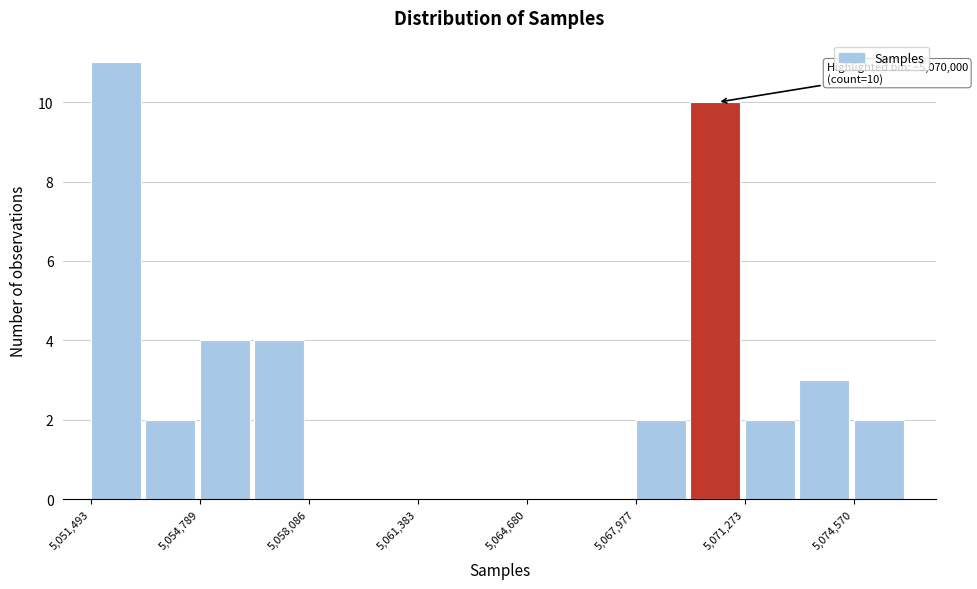

Around what value on the x-axis is the tallest bar? Give the approximate position of its centre, as read against the axis.

5052500